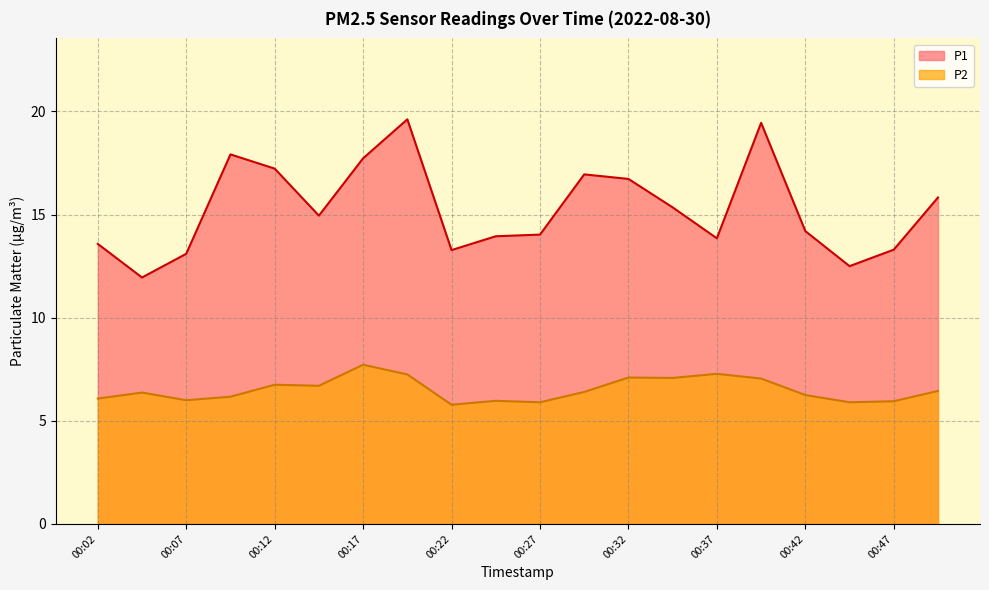

At which label does P1 first exceed 14?

00:09